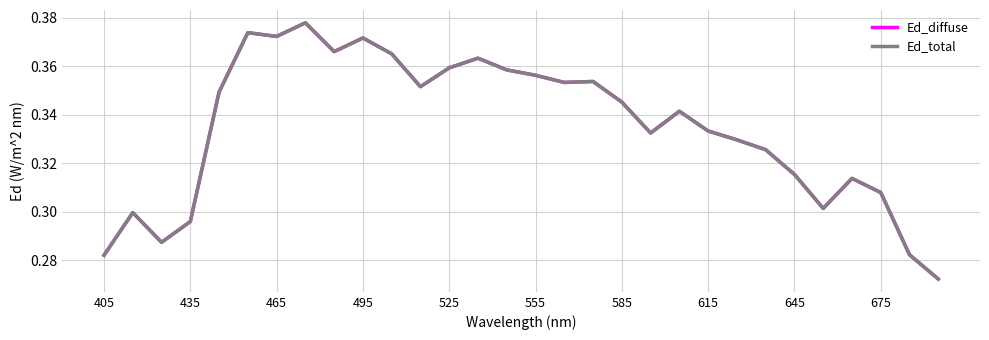

What is the average value of the Ed_diffuse series?

0.3